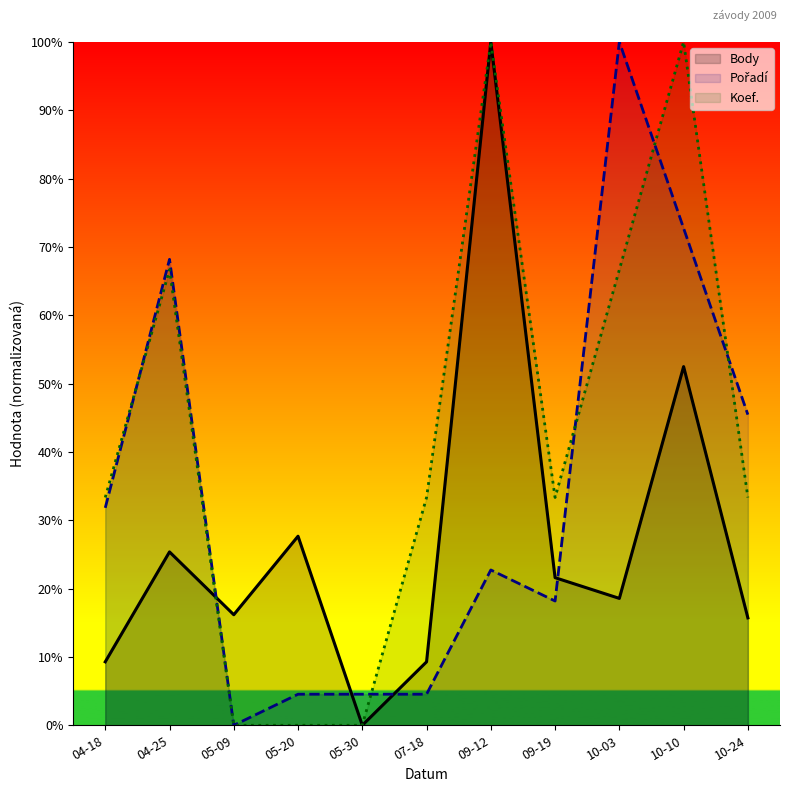

Rank the series by their average value, from lowest to highest.

Body, Pořadí, Koef.